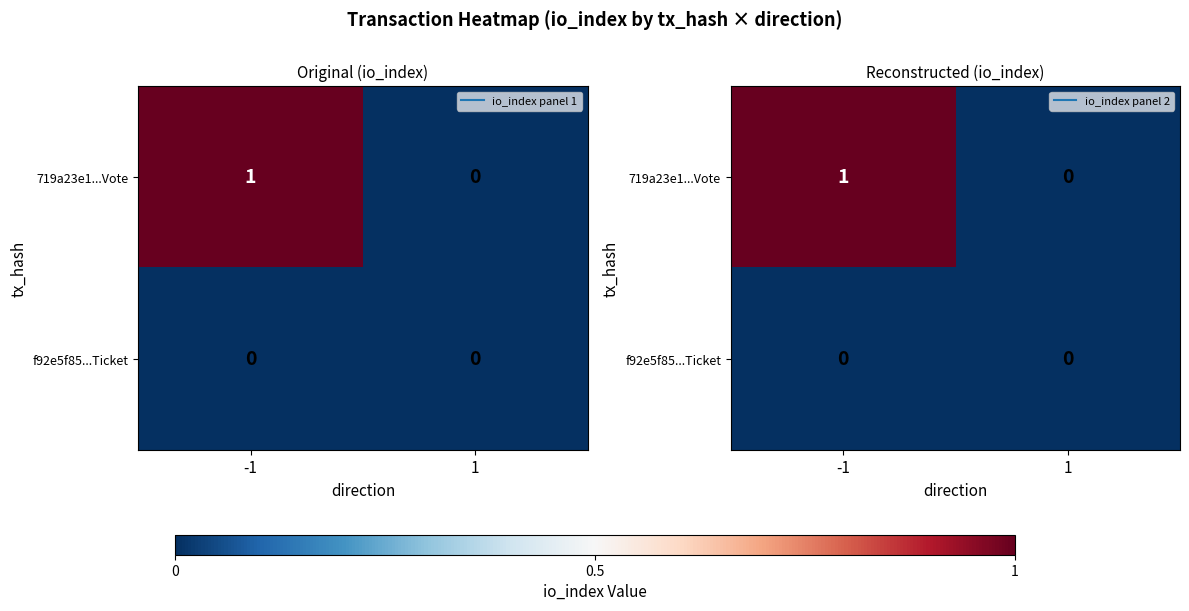

Which category has the lowest value in the 719a23e1...Vote series?

1